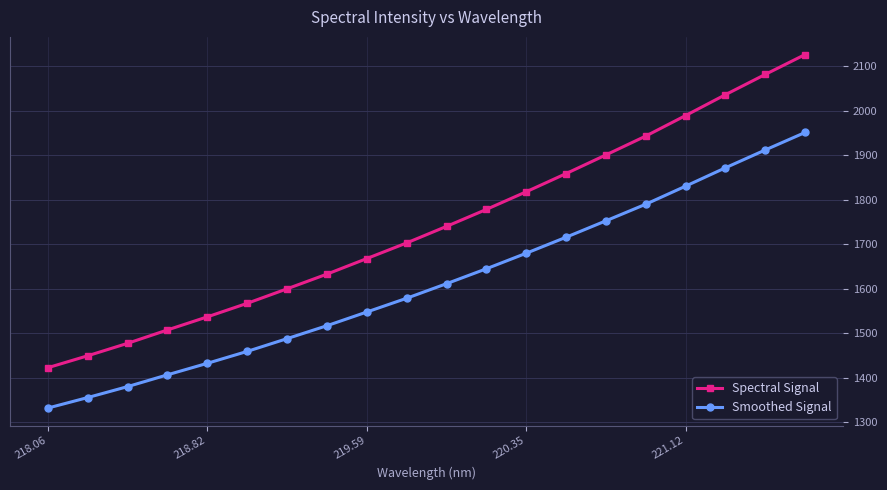

What are all the series names shown in the legend?

Spectral Signal, Smoothed Signal